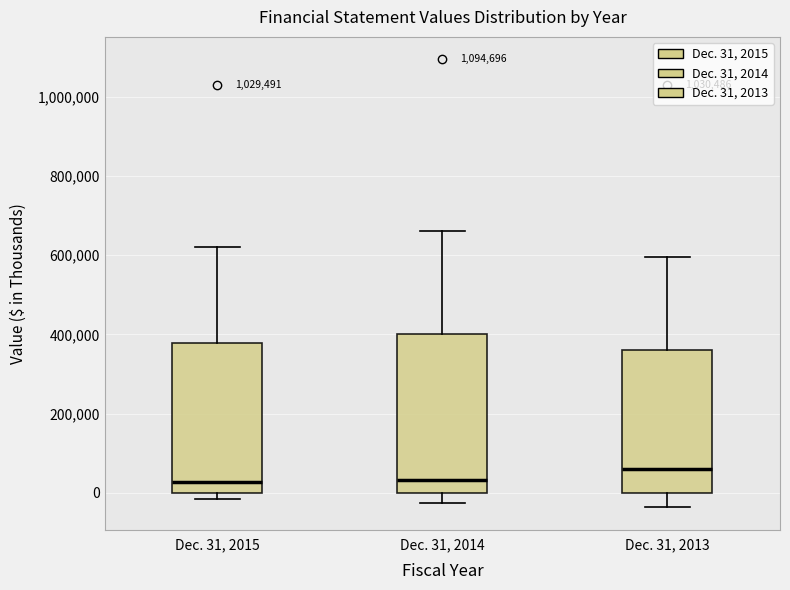

Comparing the boxes themselves (not the whiskers), which one is the tallest?

Dec. 31, 2014